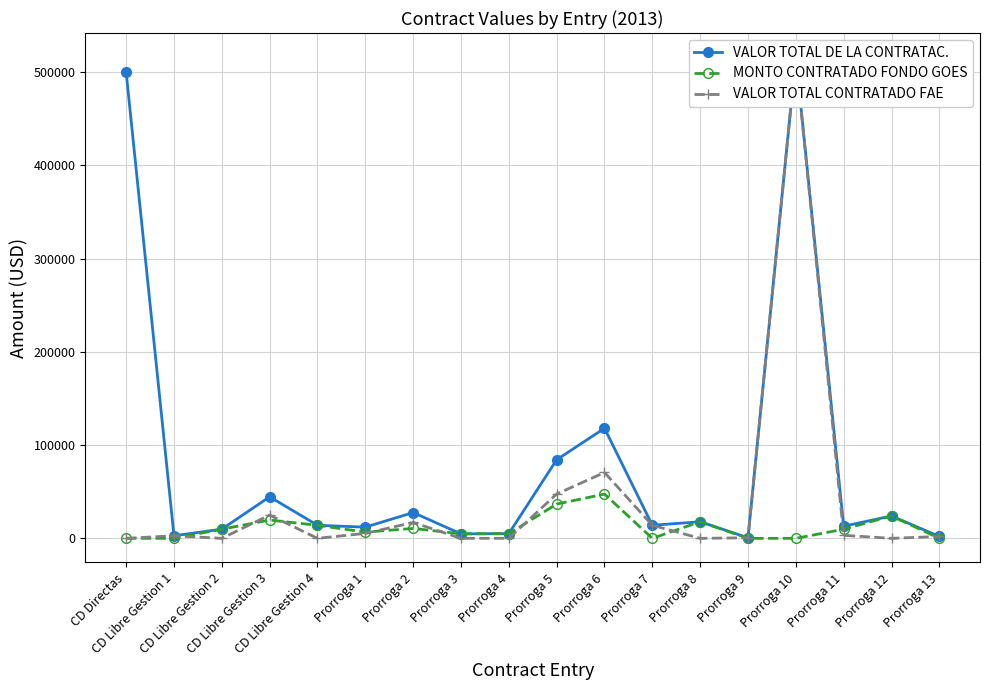

How many data points in VALOR TOTAL CONTRATADO FAE are above 2750?

8